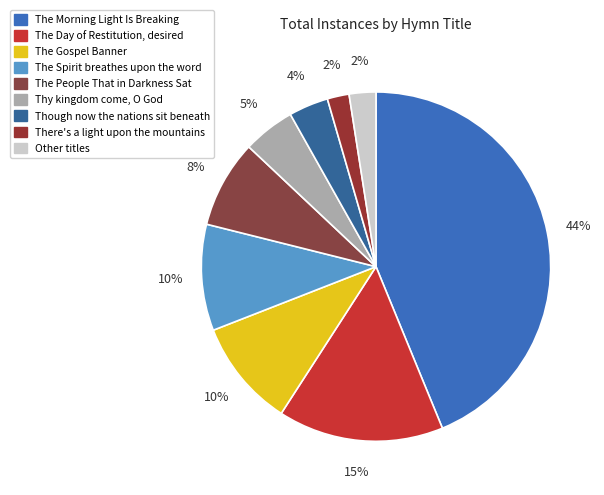

To the nearest percent, what portion does The Morning Light Is Breaking represent?

44%